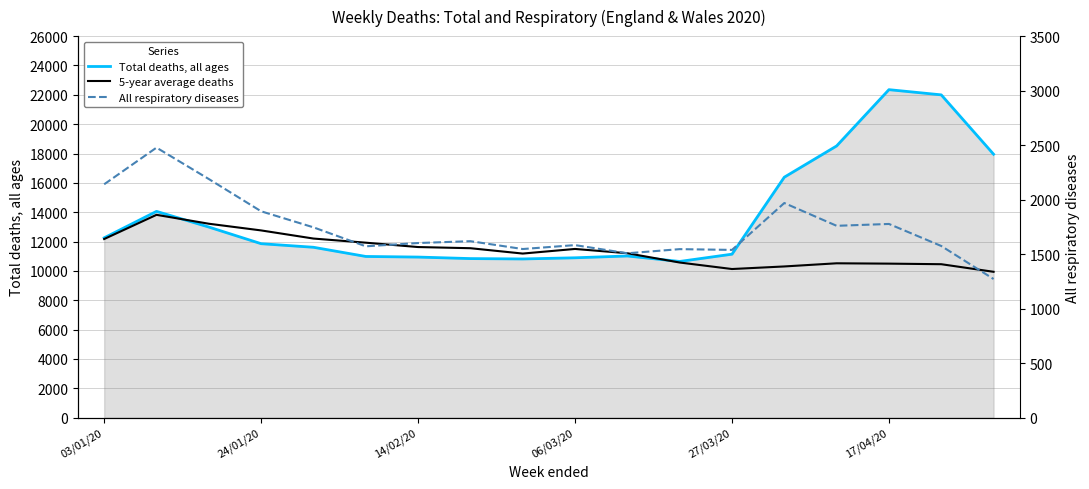

Does the chart display data point markers on the line(s)?

No